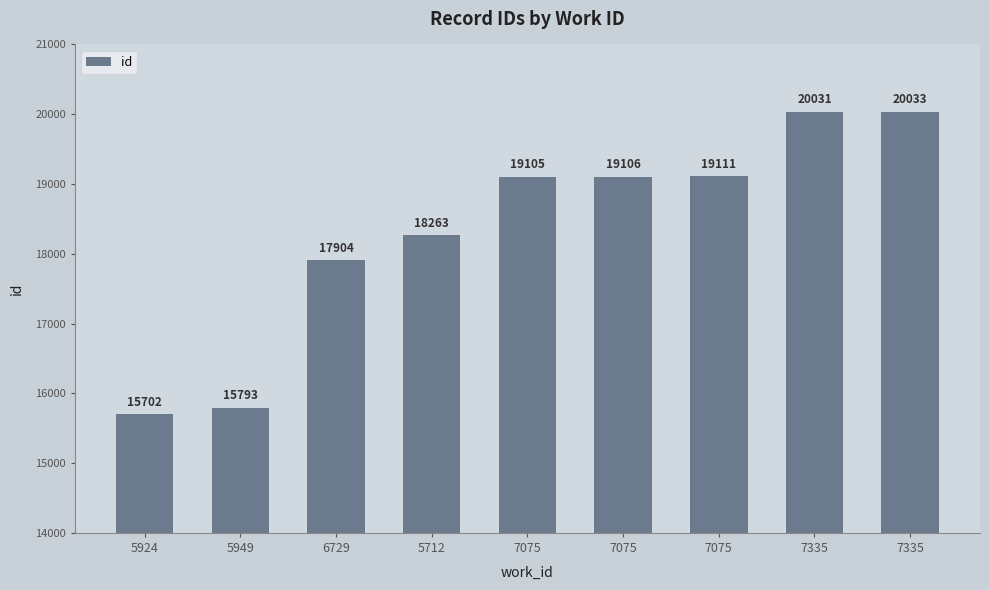

How many bars are there in total?

9